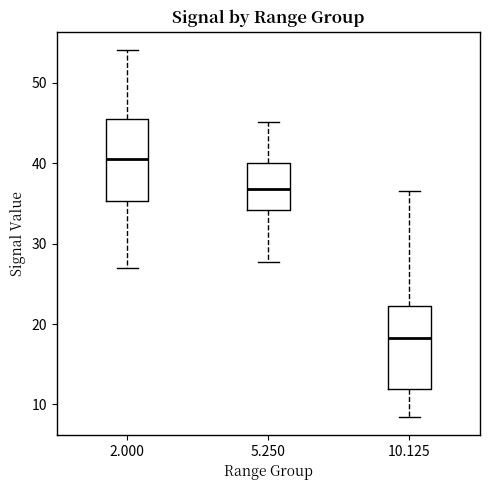

Which box's median line is the lowest?

10.125